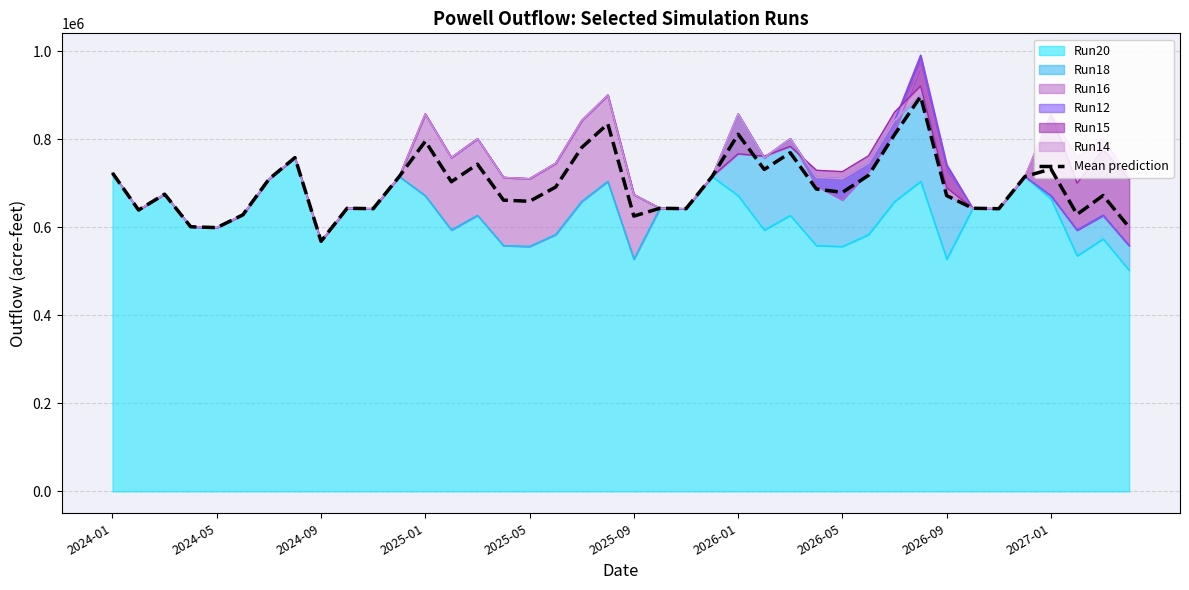

What is the sum of all values?

27799246.8